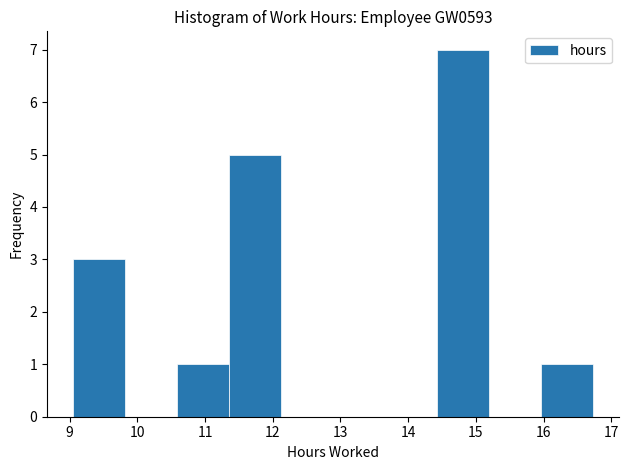

Which range on the x-axis has the tallest bar?

14.4 to 15.2